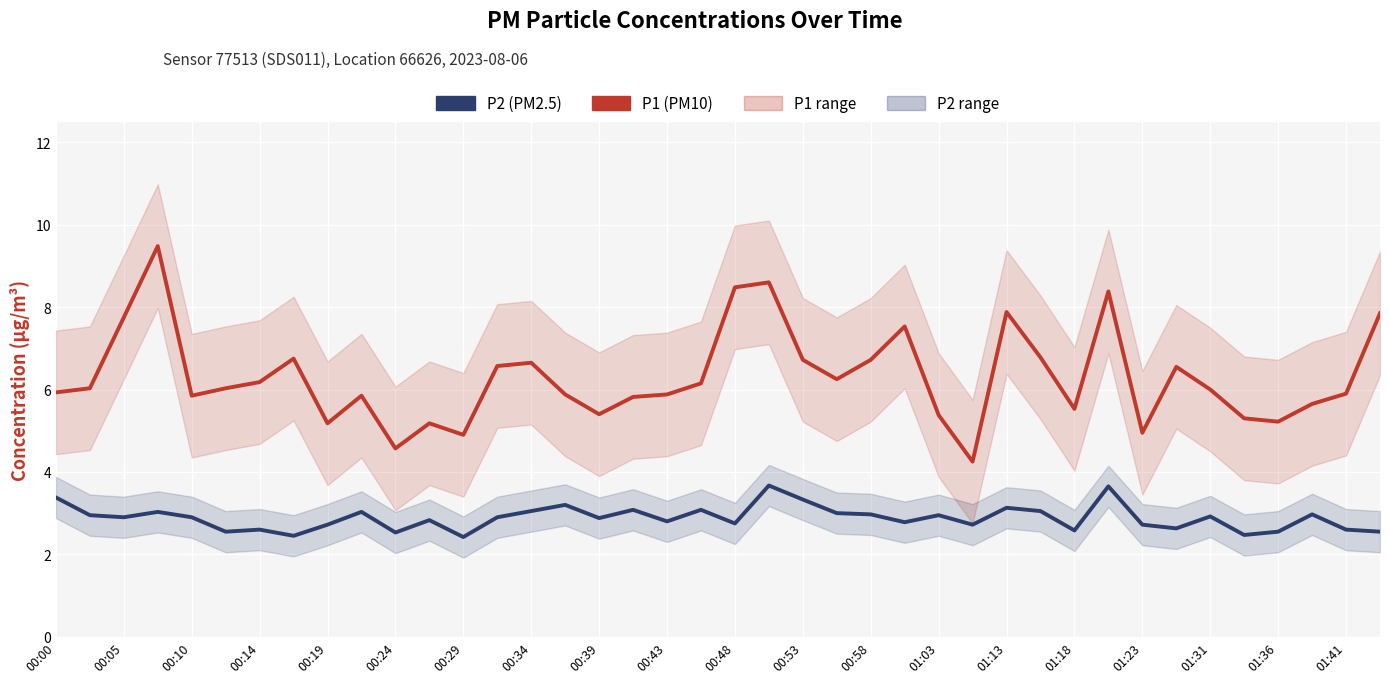

True or false: P2 (PM2.5) and P1 (PM10) intersect in this chart.

False